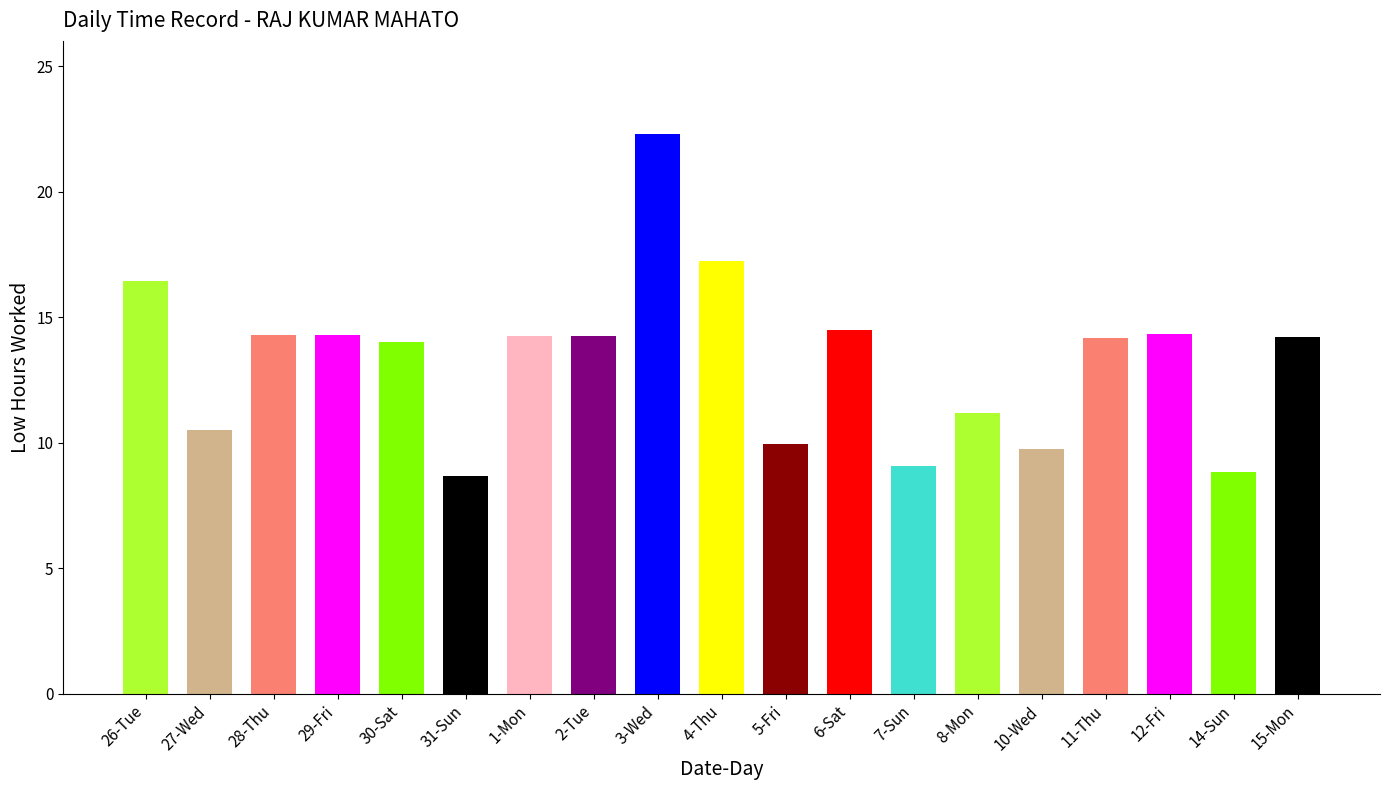

Count the number of categories in the chart.

19